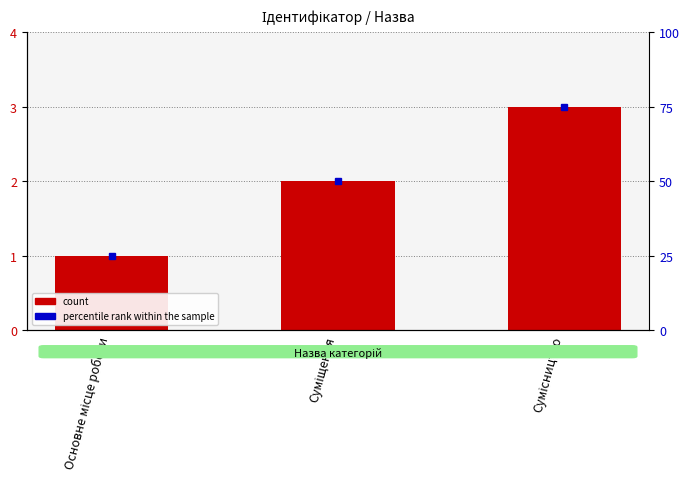

List the labels in order of Ідентифікатор value, largest first.

Сумісництво, Суміщення, Основне місце роботи